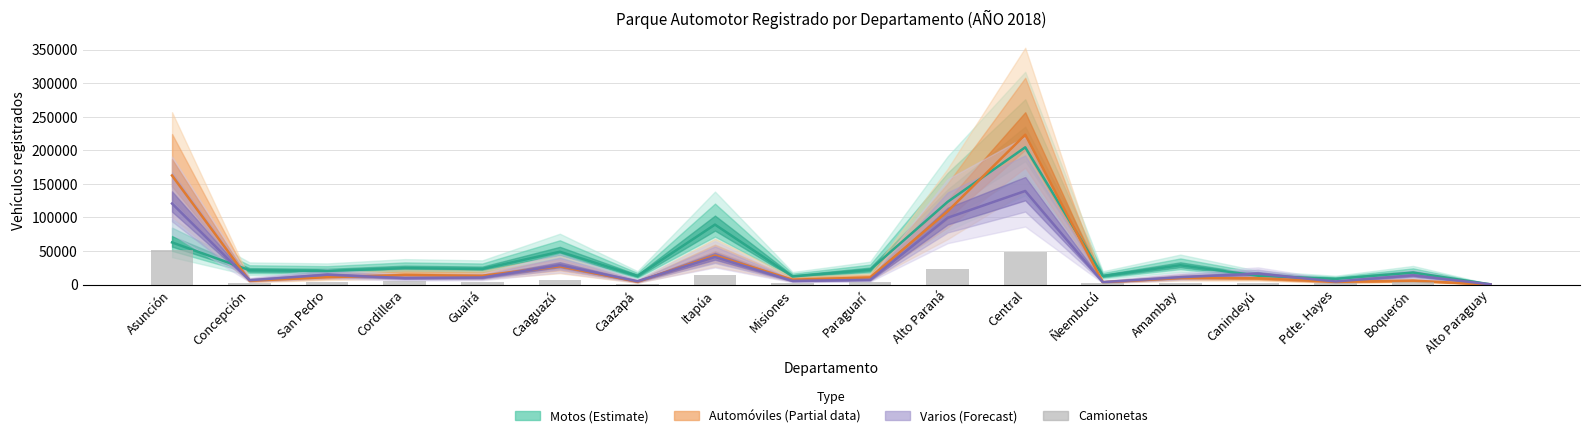

How many values exceed 3238?

8